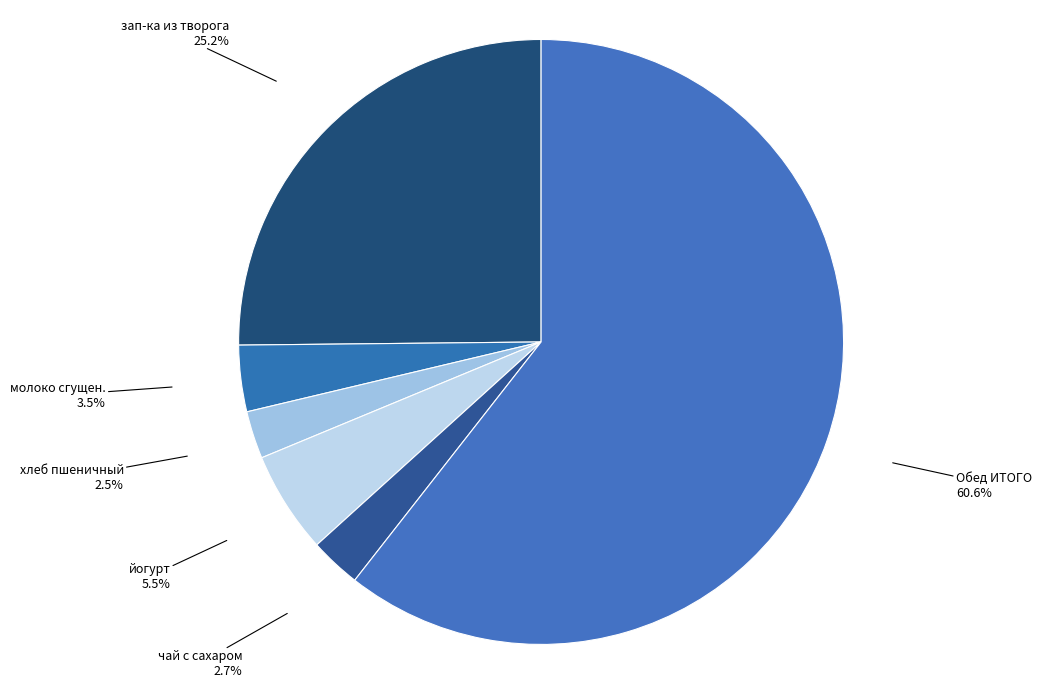

Is there any slice that represents more than half of the pie?

Yes